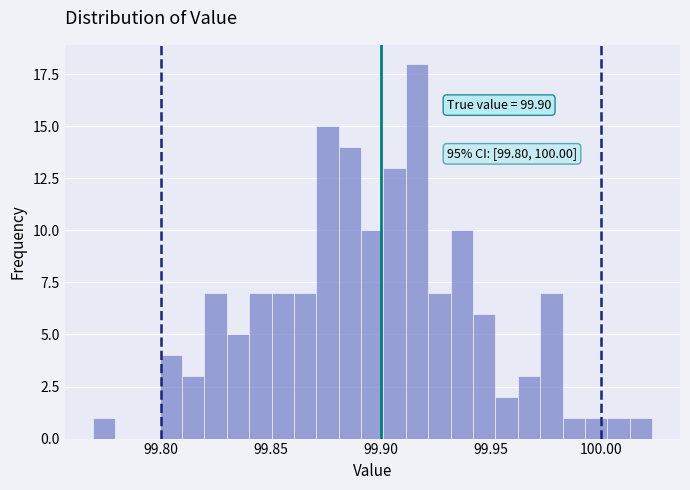

Around what value on the x-axis is the tallest bar? Give the approximate position of its centre, as read against the axis.

99.915